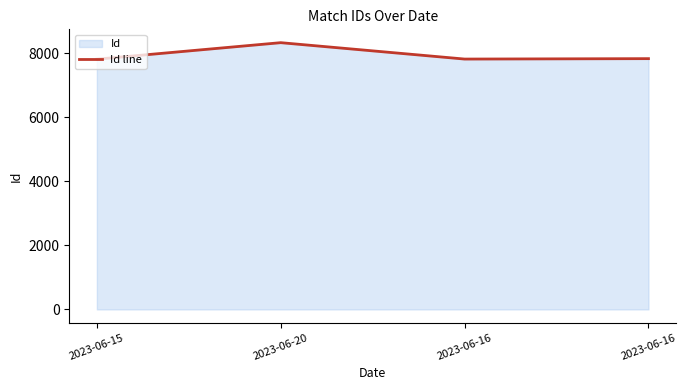

Reading left to right, extract all data points from this chart.

2023-06-15=7816	2023-06-20=8332	2023-06-16=7820	2023-06-16=7833